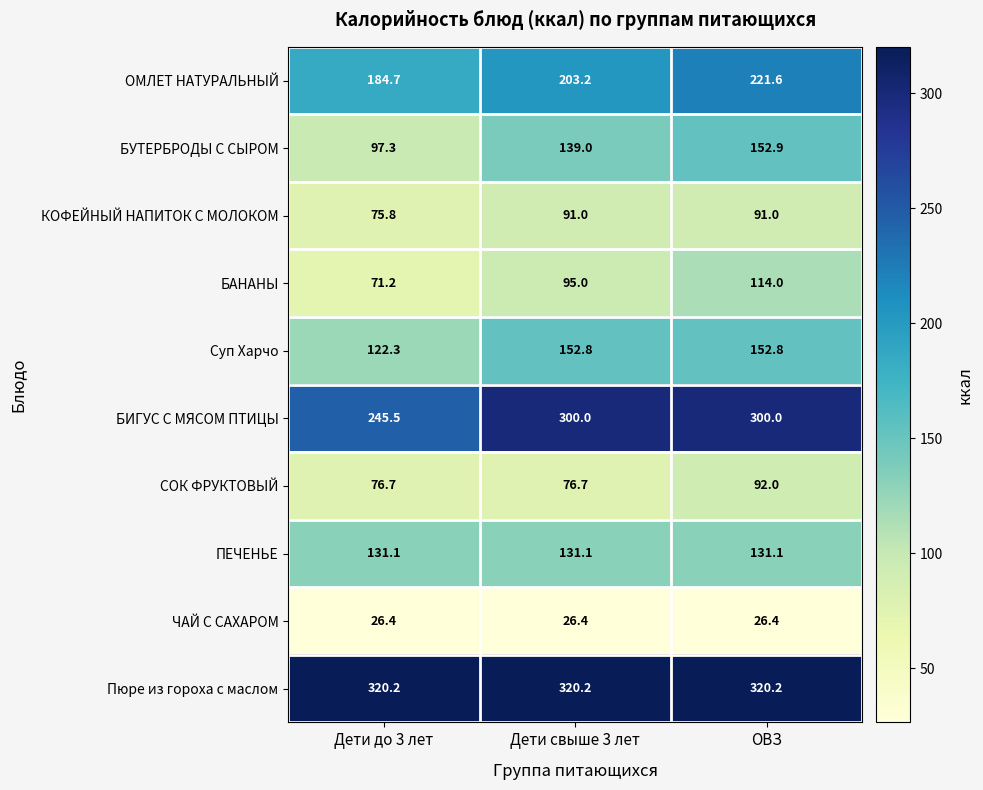

True or false: Пюре из гороха с маслом has a value of 553.6 at Дети свыше 3 лет.

False